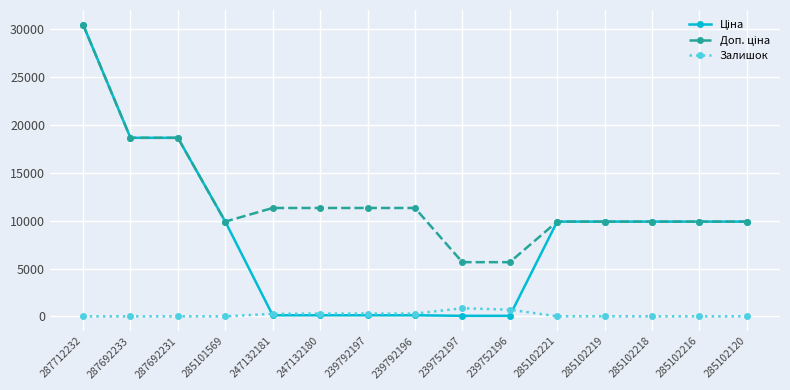

What is the maximum value for Залишок?

845.0